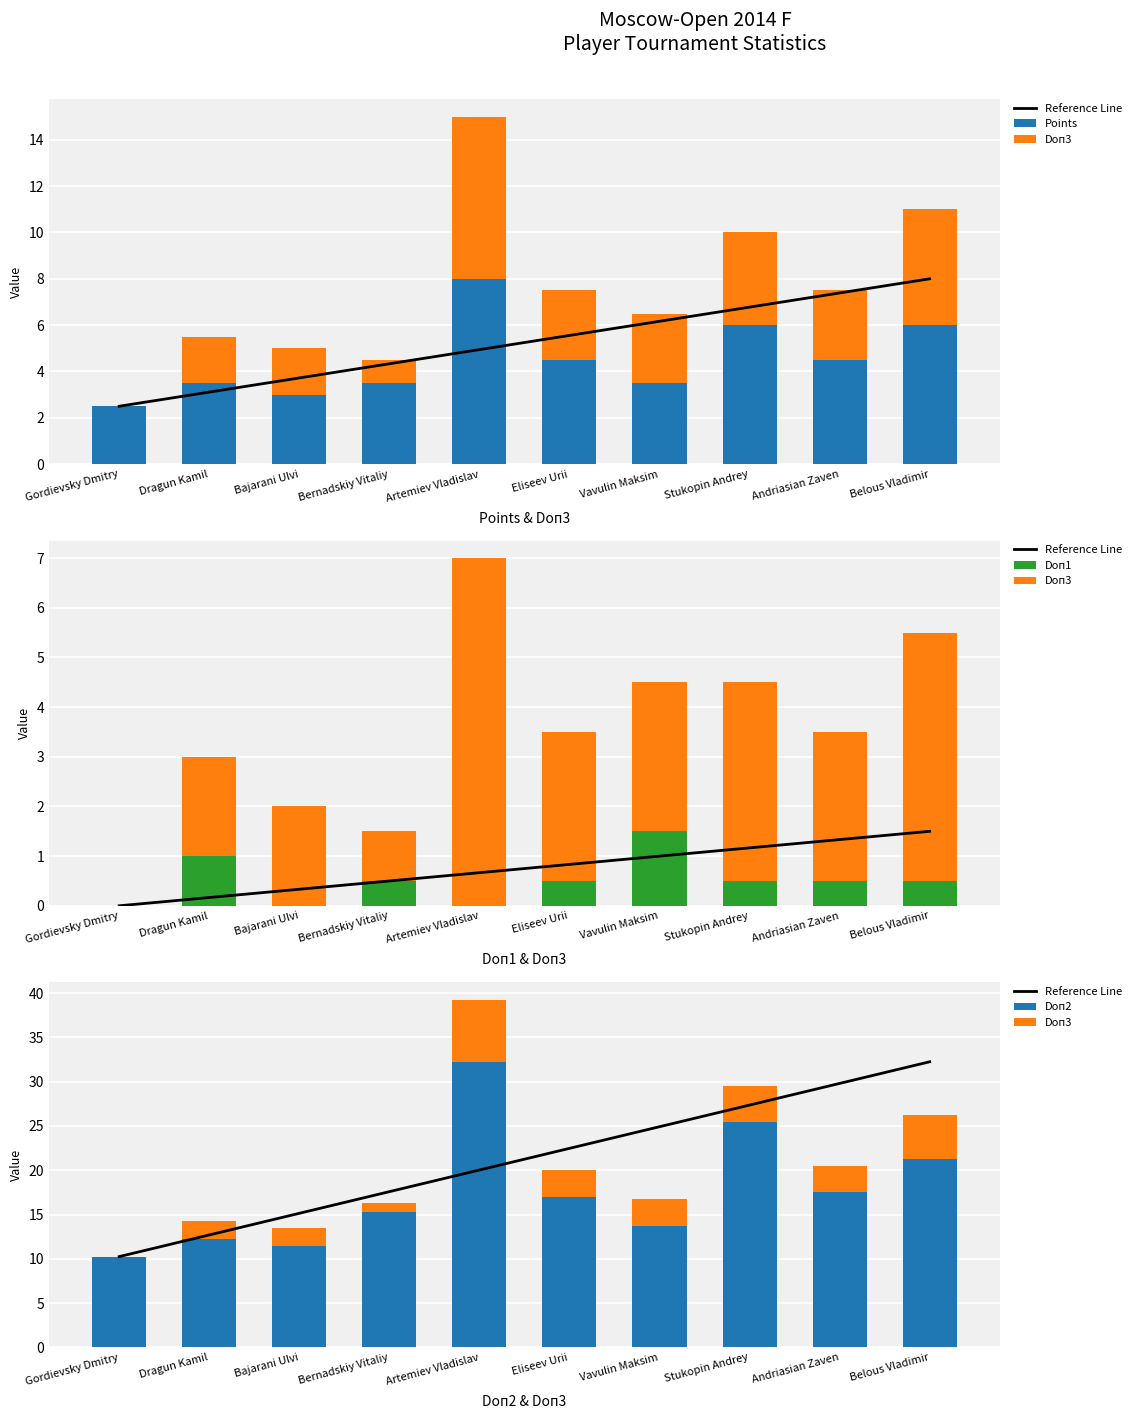

Is it true that Doп3 equals 3.0 at Eliseev Urii?

True